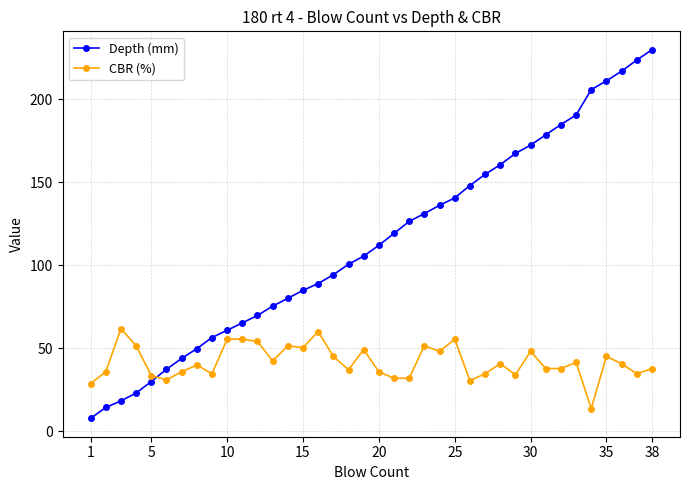

At how many categories does at least one series exceed 14?

38